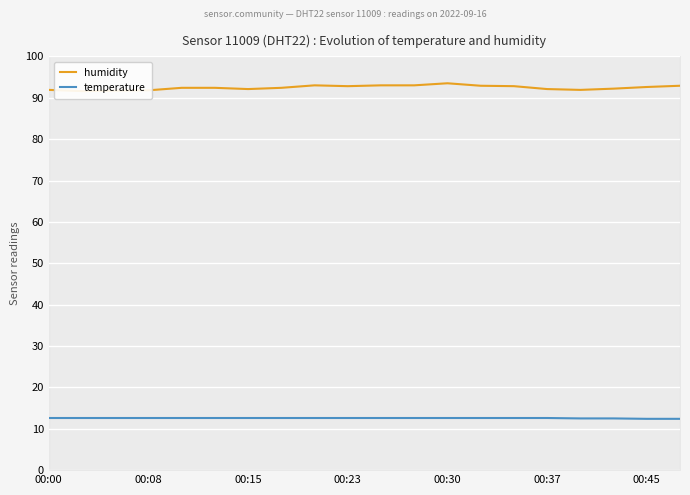

True or false: humidity has a value of 147.9 at 8.

False